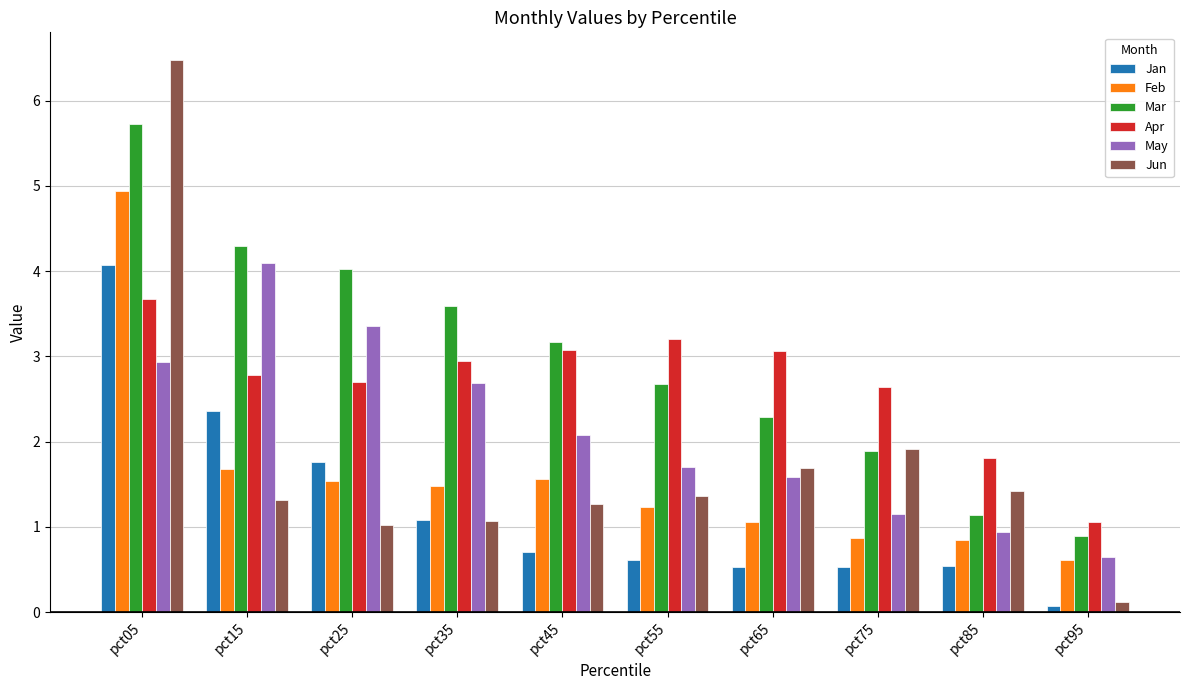

How many groups of bars are there?

10